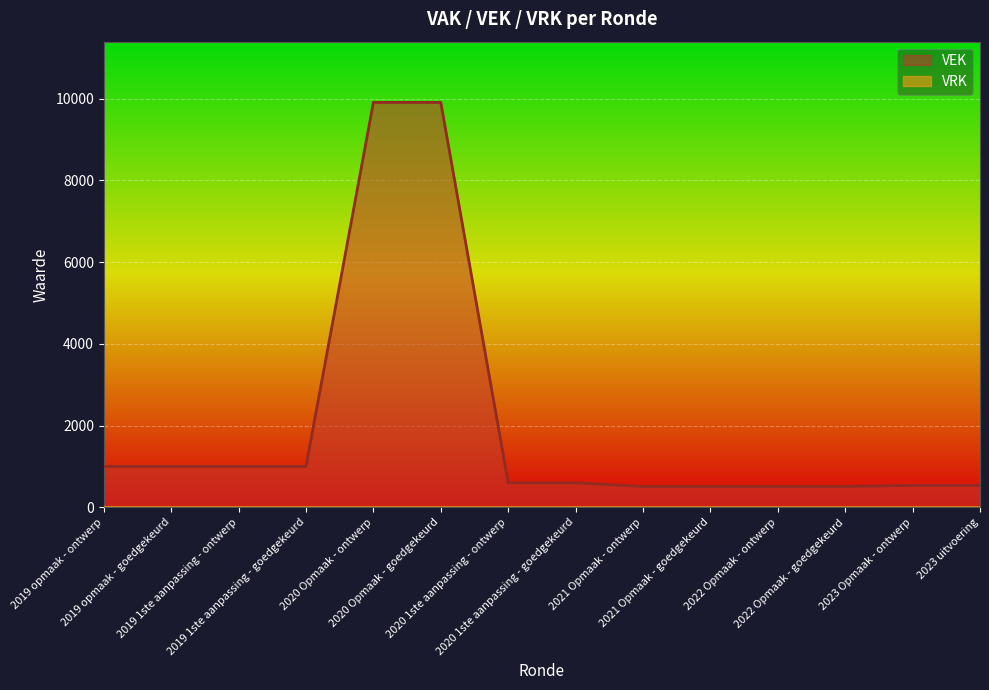

Rank the categories by value from lowest to highest.

2021 Opmaak - ontwerp, 2021 Opmaak - goedgekeurd, 2022 Opmaak - ontwerp, 2022 Opmaak - goedgekeurd, 2023 Opmaak - ontwerp, 2023 uitvoering, 2020 1ste aanpassing - ontwerp, 2020 1ste aanpassing - goedgekeurd, 2019 1ste aanpassing - ontwerp, 2019 1ste aanpassing - goedgekeurd, 2019 opmaak - ontwerp, 2019 opmaak - goedgekeurd, 2020 Opmaak - ontwerp, 2020 Opmaak - goedgekeurd